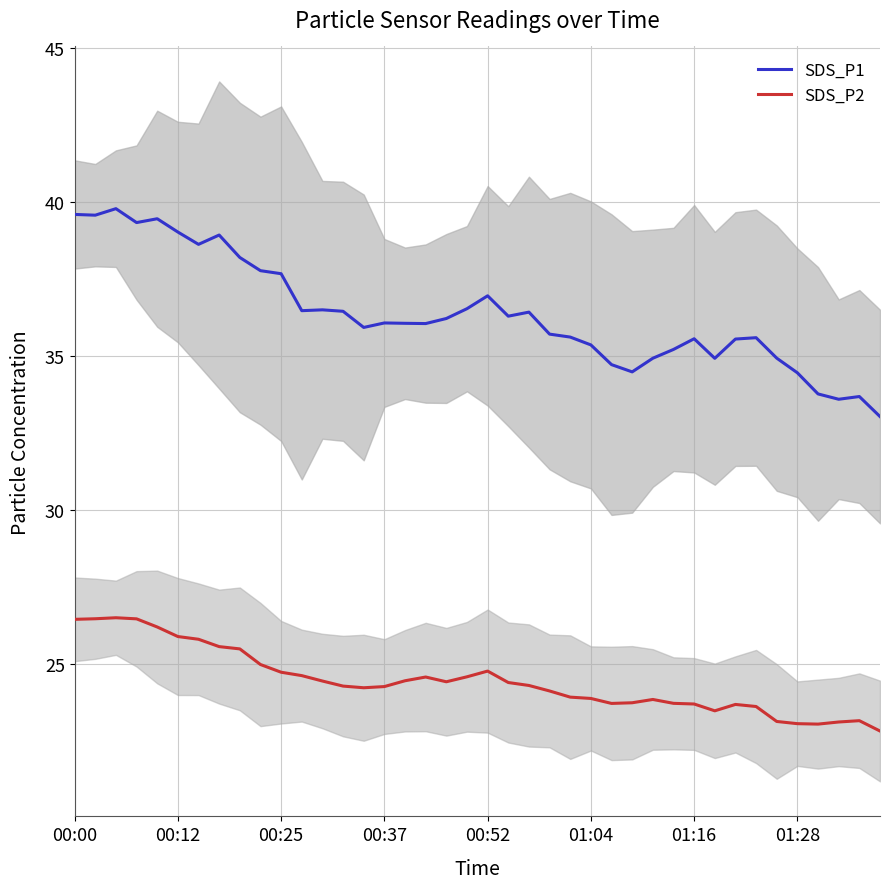

The value of SDS_P2 at 00:52 is 33.3. True or false?

False